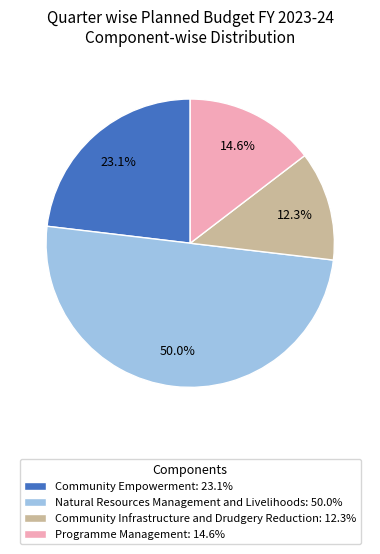

How many segments does this pie chart have?

4